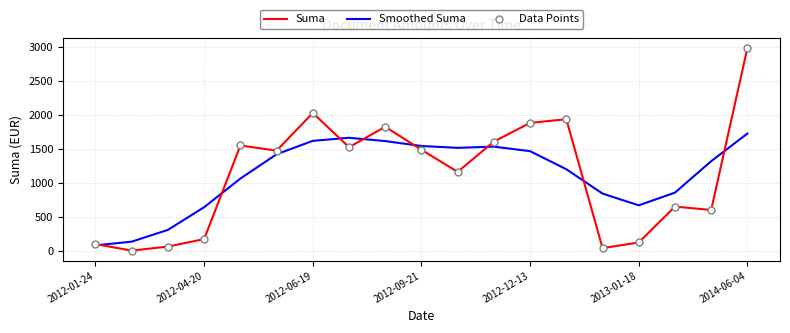

How many lines are shown in the chart?

3